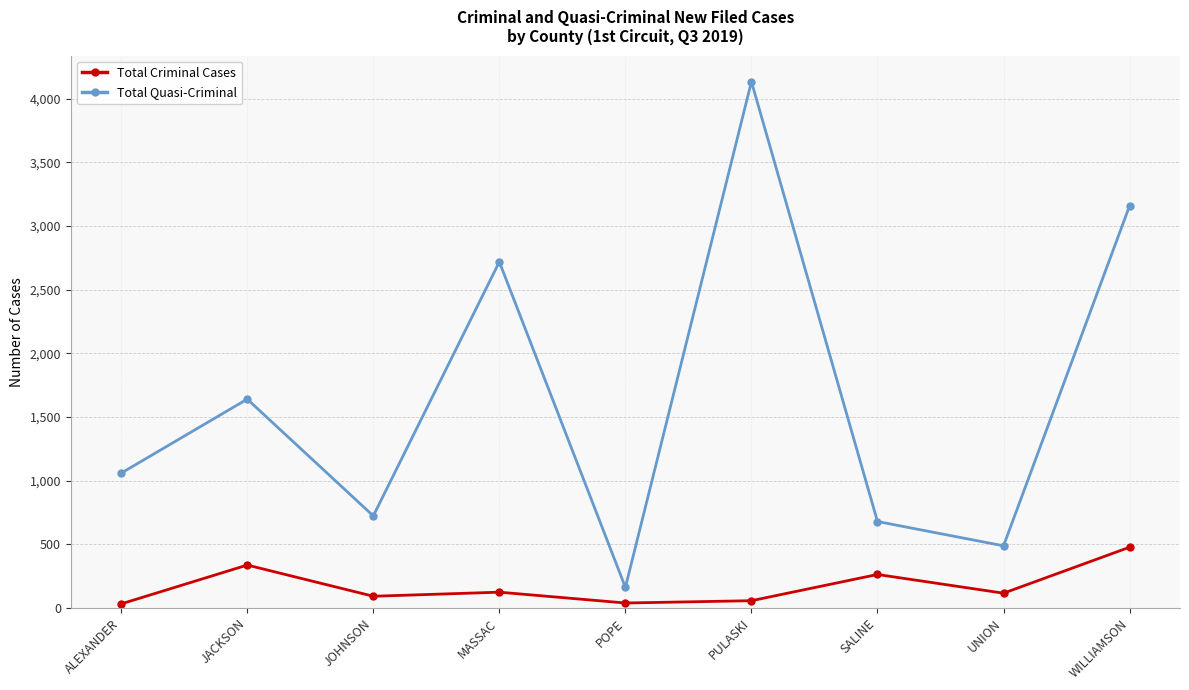

In Total Criminal Cases, how many points are higher than both neighbors (excluding endpoints)?

3